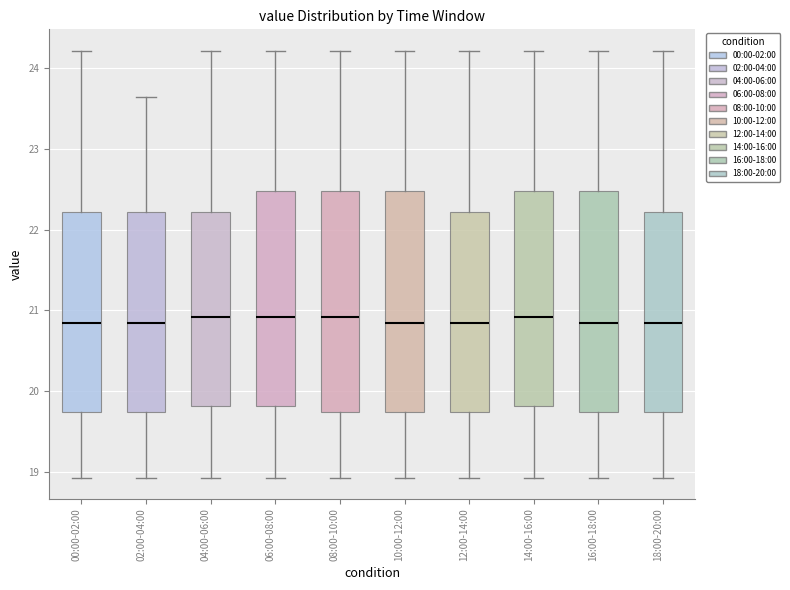

Reading left to right, transcribe this box plot: for each box, give where its median line is, the range the box spans, and where its two whiskers end, as read against the y-axis. The values are not printed on the chart, so give them approximately, as read against the axis.

00:00-02:00: median 20.8, box 19.7 to 22.2, whiskers 18.9 to 24.2
02:00-04:00: median 20.8, box 19.7 to 22.2, whiskers 18.9 to 23.6
04:00-06:00: median 20.9, box 19.8 to 22.2, whiskers 18.9 to 24.2
06:00-08:00: median 20.9, box 19.8 to 22.5, whiskers 18.9 to 24.2
08:00-10:00: median 20.9, box 19.7 to 22.5, whiskers 18.9 to 24.2
10:00-12:00: median 20.8, box 19.7 to 22.5, whiskers 18.9 to 24.2
12:00-14:00: median 20.8, box 19.7 to 22.2, whiskers 18.9 to 24.2
14:00-16:00: median 20.9, box 19.8 to 22.5, whiskers 18.9 to 24.2
16:00-18:00: median 20.8, box 19.7 to 22.5, whiskers 18.9 to 24.2
18:00-20:00: median 20.8, box 19.7 to 22.2, whiskers 18.9 to 24.2